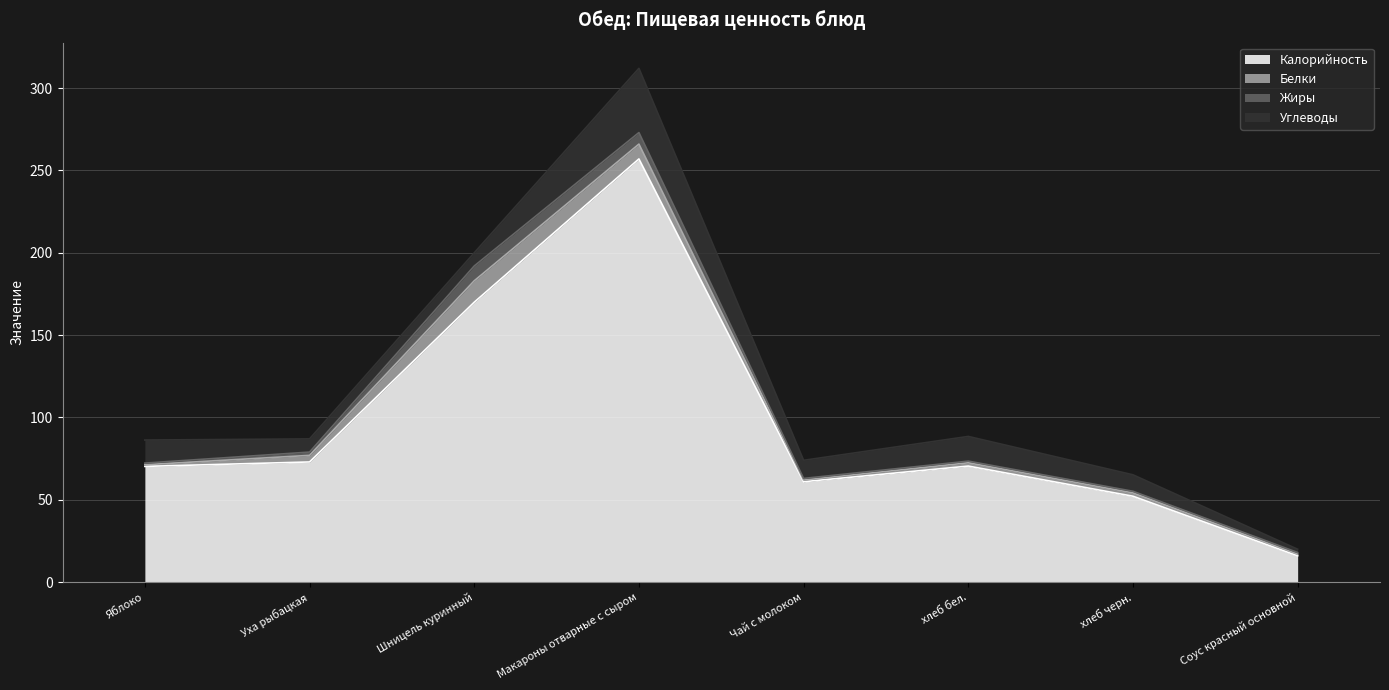

What value does the Калорийность series have at хлеб бел.?

70.5